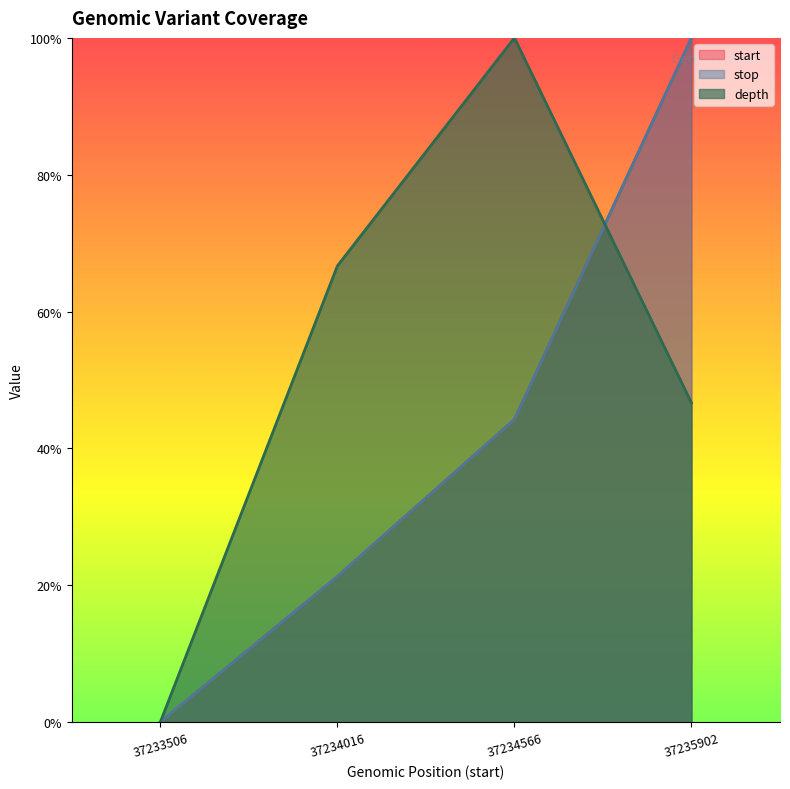

Reading right to left, list all the values displayed in this chart.

start: 1.0	0.4	0.2	0.0
stop: 1.0	0.4	0.2	0.0
depth: 0.5	1.0	0.7	0.0